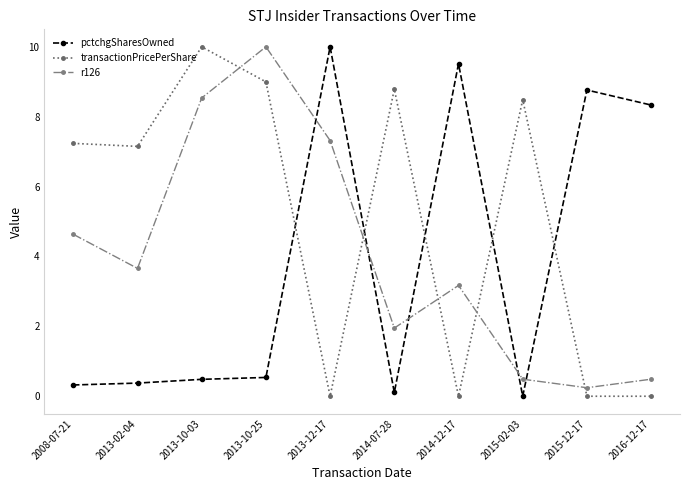

True or false: transactionPricePerShare has a value of 13.8 at 2013-10-03.

False